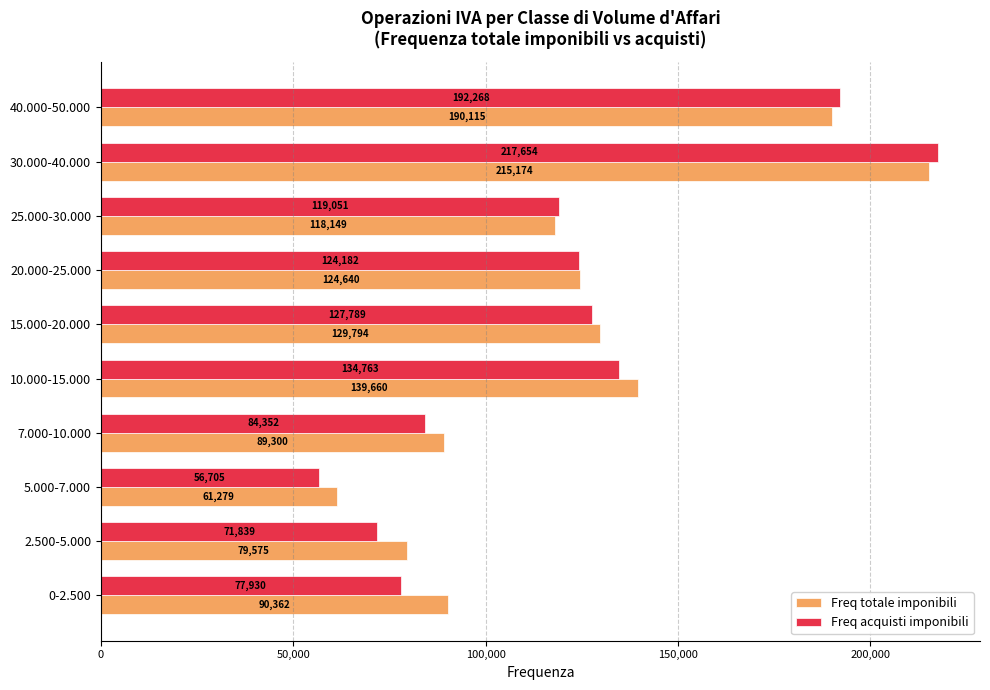

Which label corresponds to the largest value in the chart?

30.000-40.000